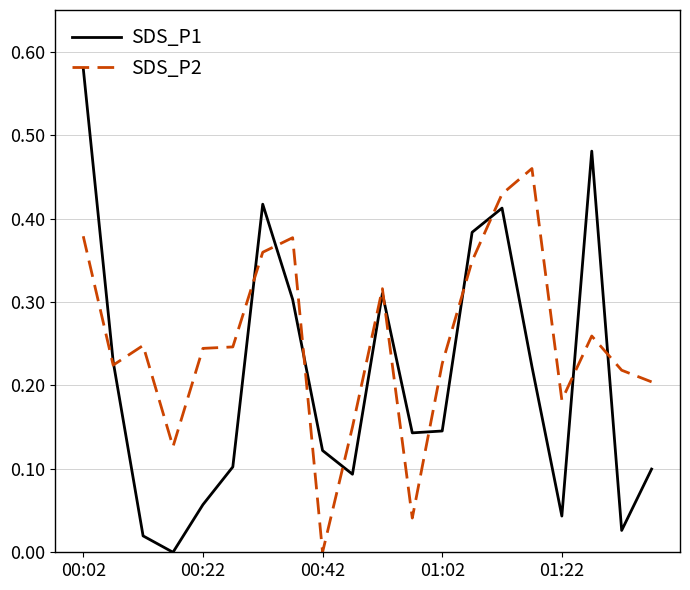

At how many categories does at least one series exceed 0?

20